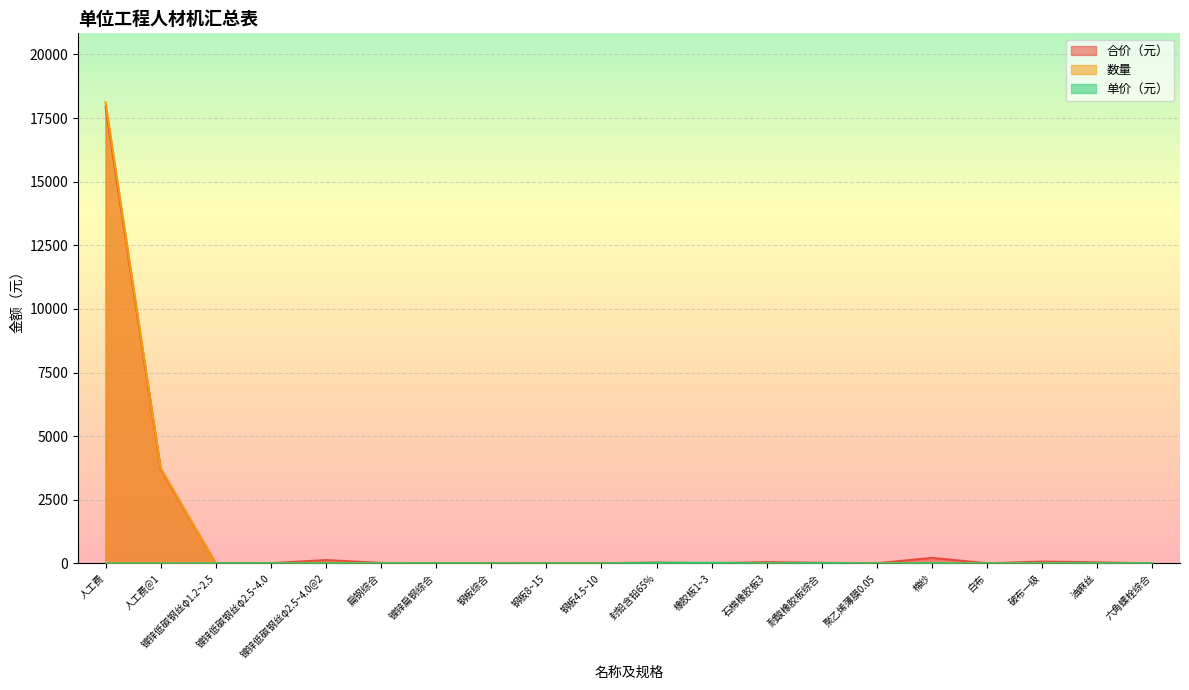

Which series ends up on top after the final intersection of 单价（元） and 数量?

单价（元）